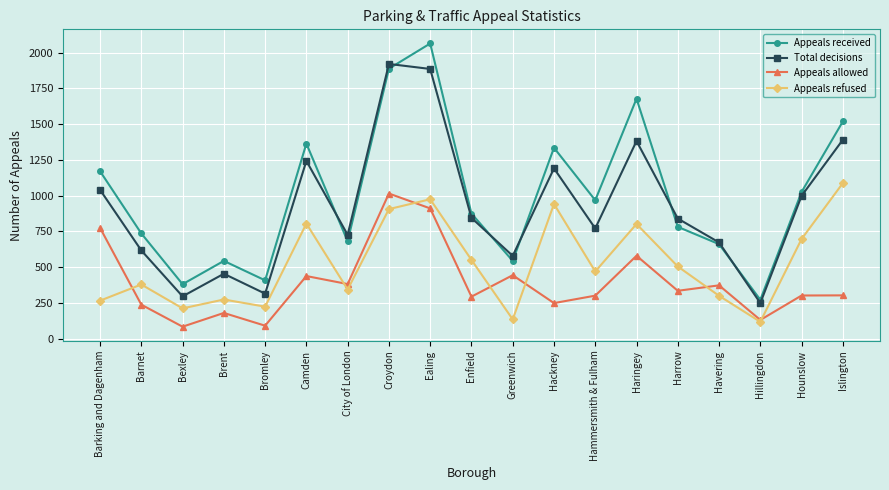

The value of Appeals allowed at Enfield is 294. True or false?

True